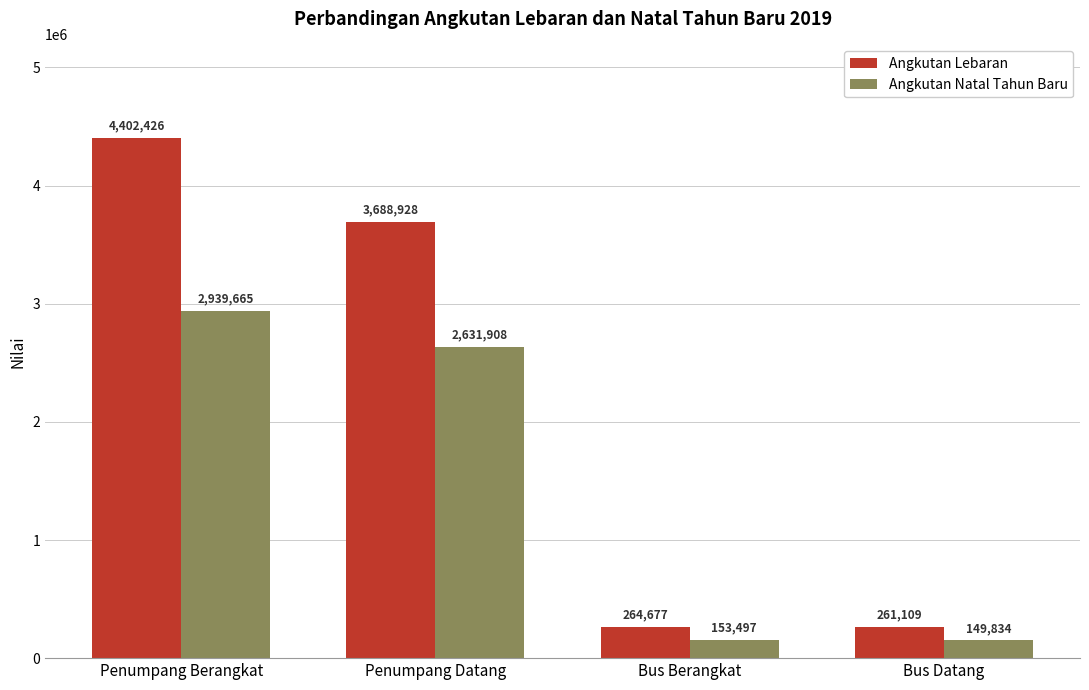

What is the total value across all series at Bus Berangkat?

418174